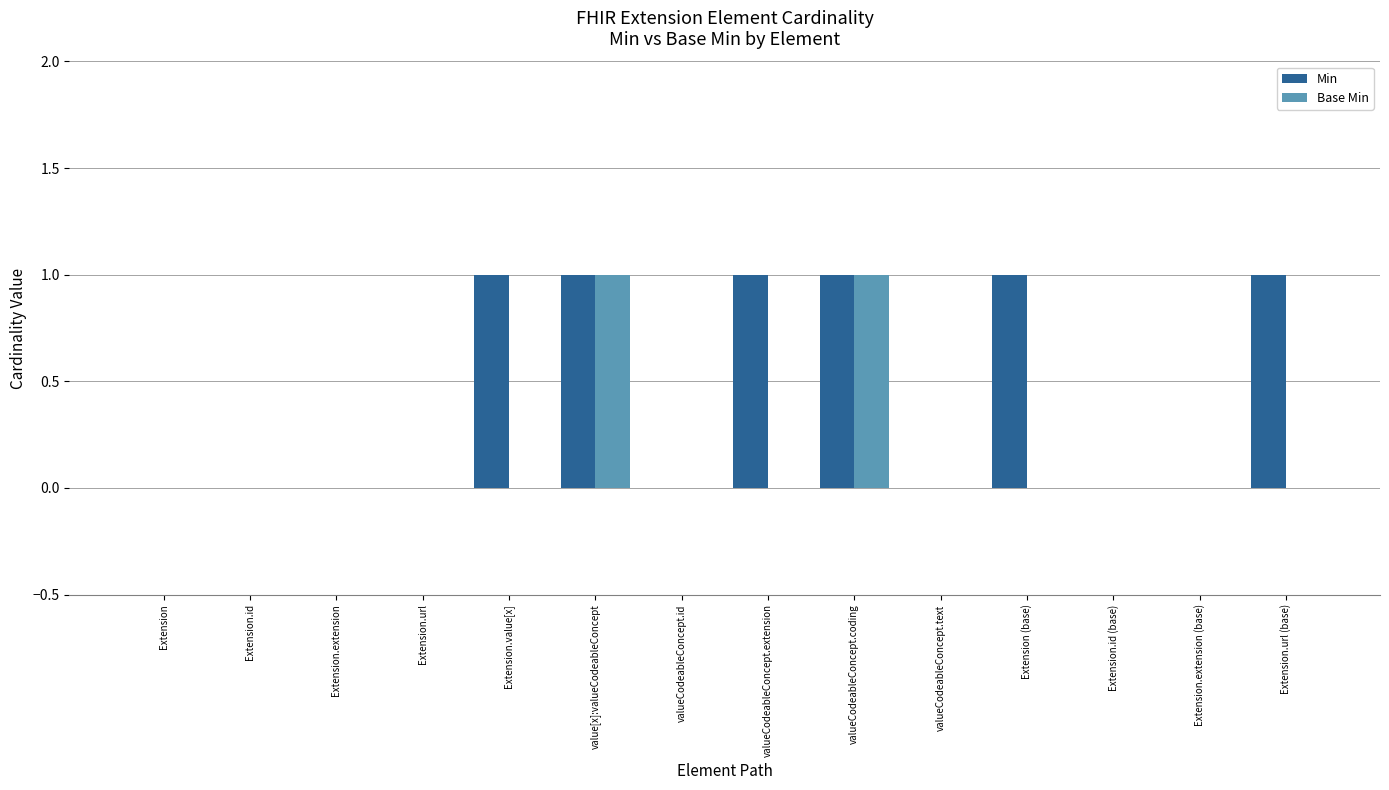

Reading right to left, what are all the values shown in this chart?

Min: 1	0	0	1	0	1	1	0	1	1	0	0	0	0
Base Min: 0	0	0	0	0	1	0	0	1	0	0	0	0	0